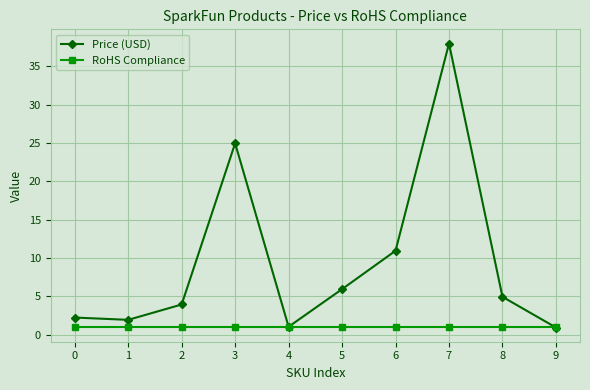

Rank the series at 5 from lowest to highest value.

RoHS Compliance, Price (USD)